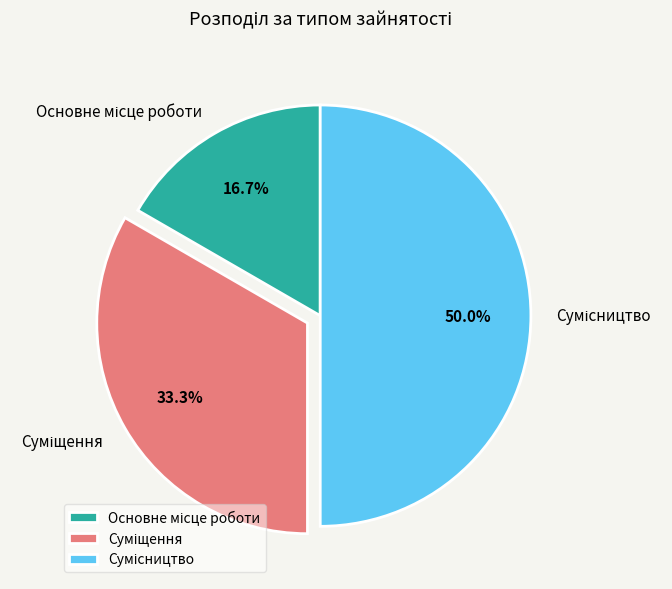

To the nearest percent, what portion does Основне місце роботи represent?

17%